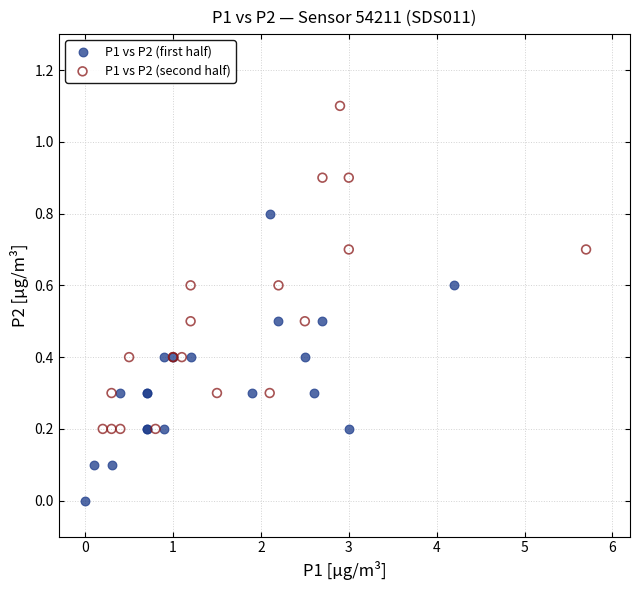

Which series contains the lowest Y value?

P1 vs P2 (first half)